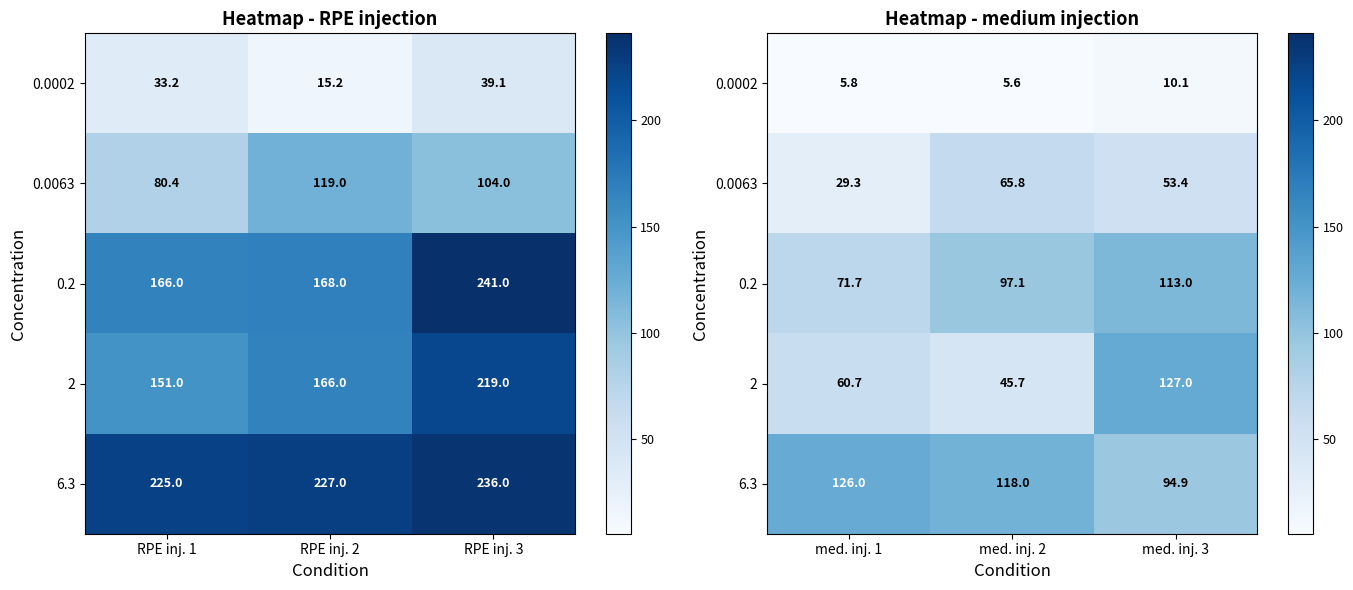

At which label is 0.0063 closest to 47?

med. inj. 3